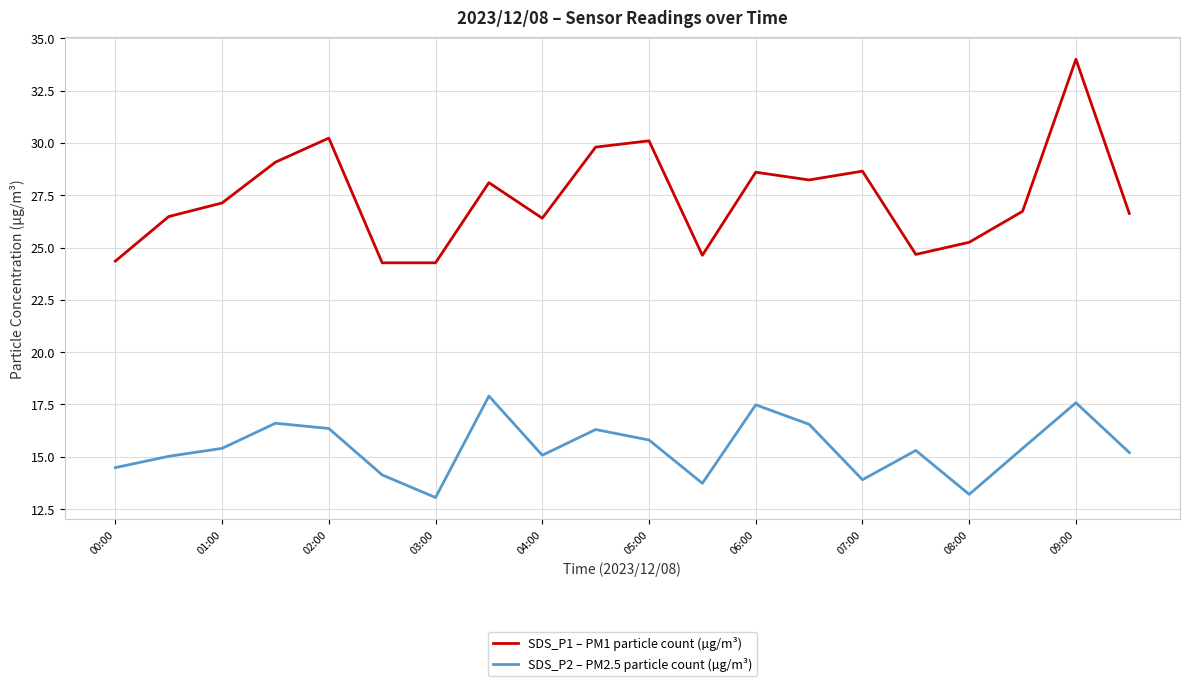

What is the greatest value displayed?

34.0